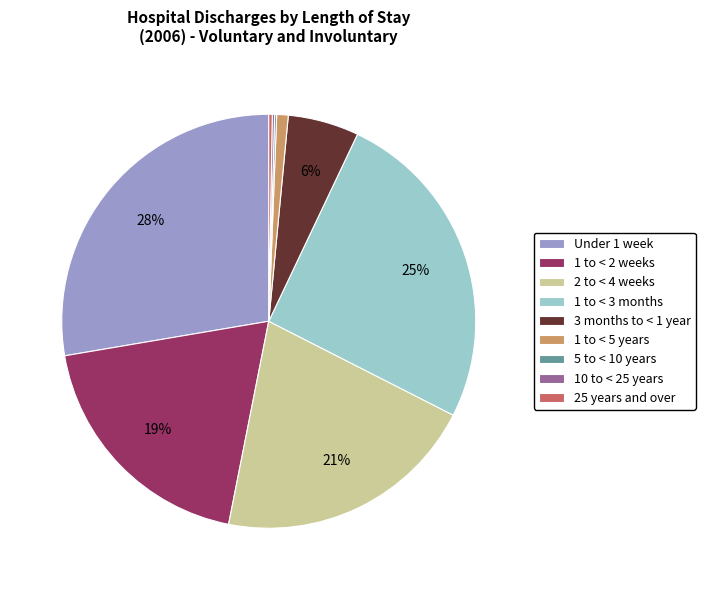

To the nearest percent, what is the difference between the largest and smallest slice percentages?

28%